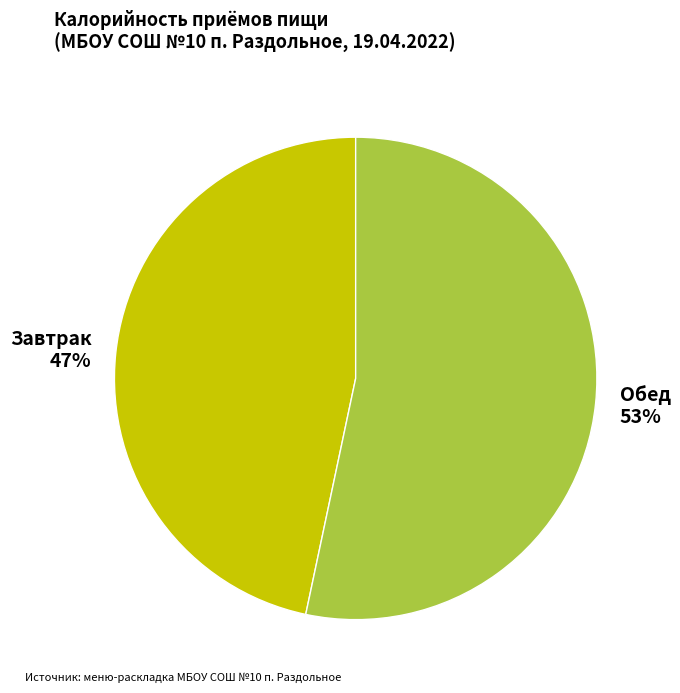

How many slices are in this pie chart?

2